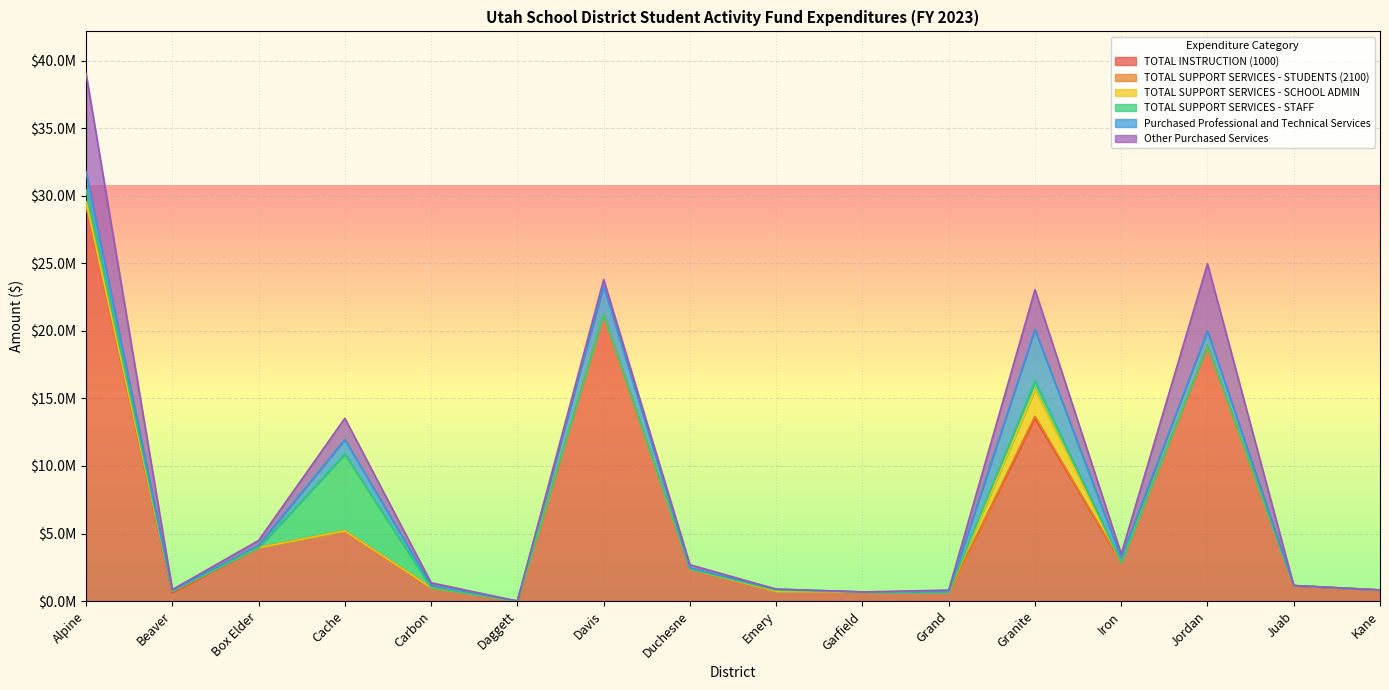

True or false: TOTAL SUPPORT SERVICES - STUDENTS (2100) has more than 1 interior local peaks.

True